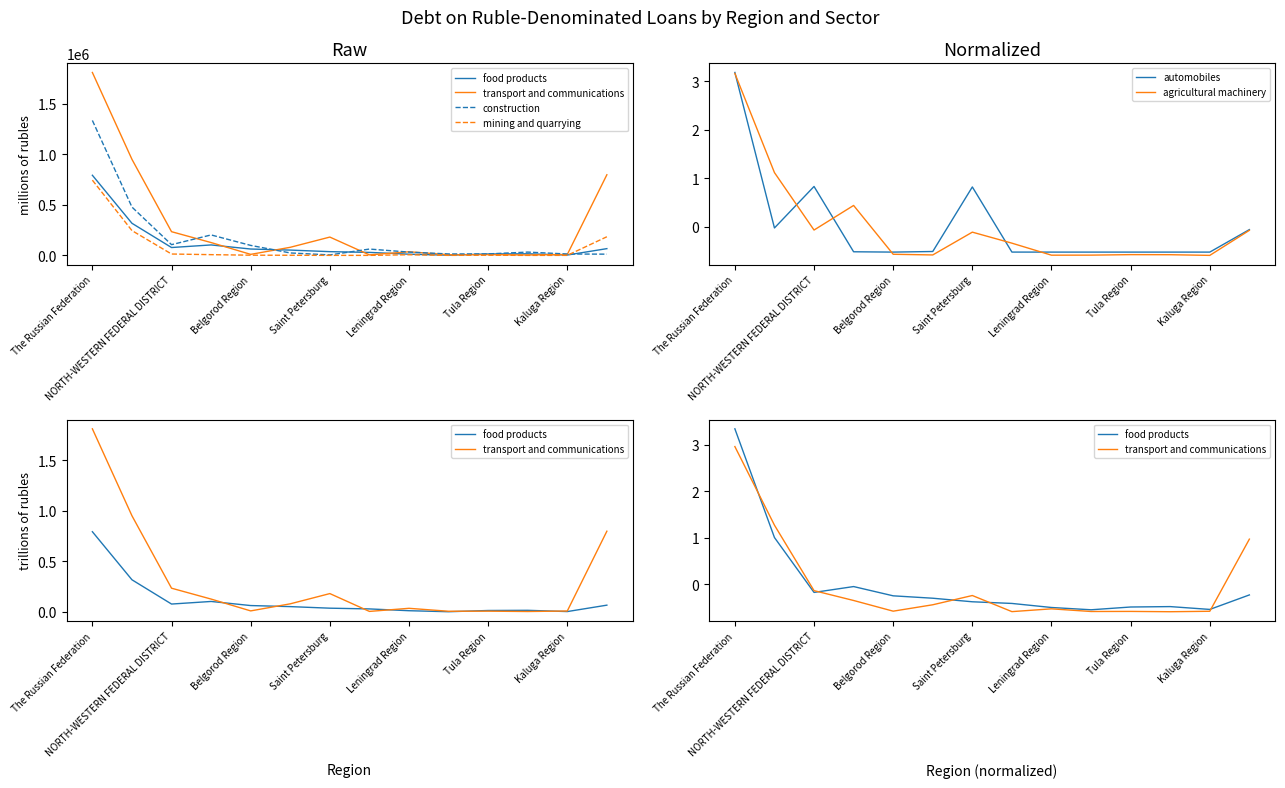

What is the sum of the agricultural machinery values at Tula Region and Leningrad Region?

-1.2